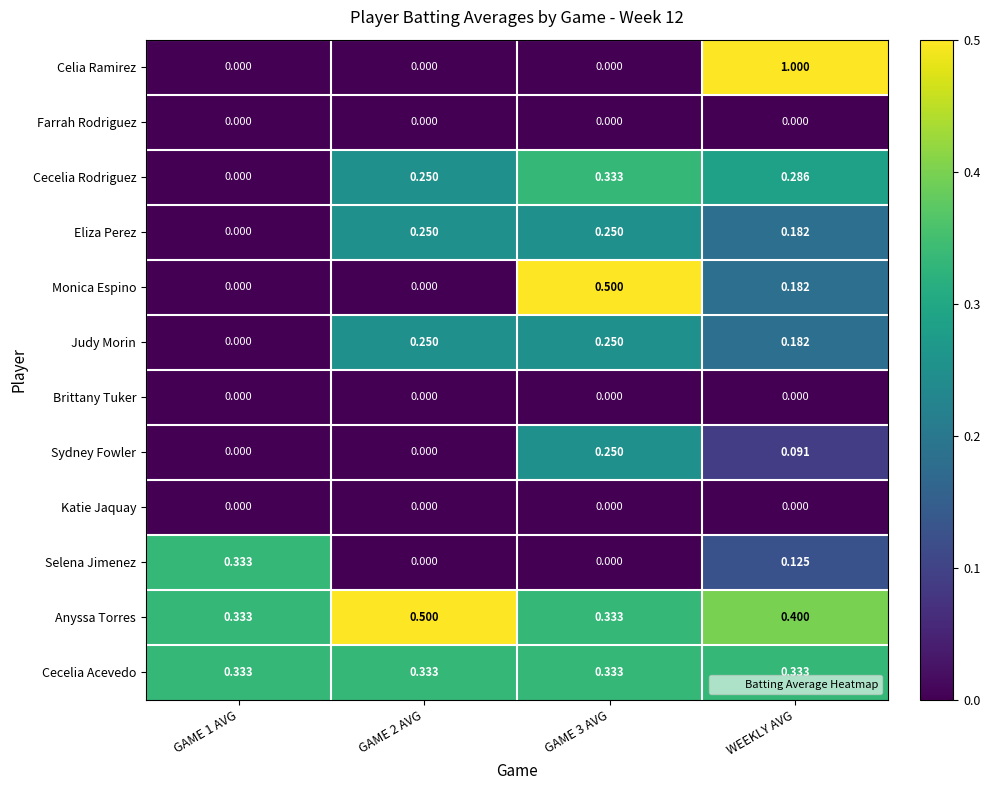

At which category does the chart reach its peak across all series?

WEEKLY AVG